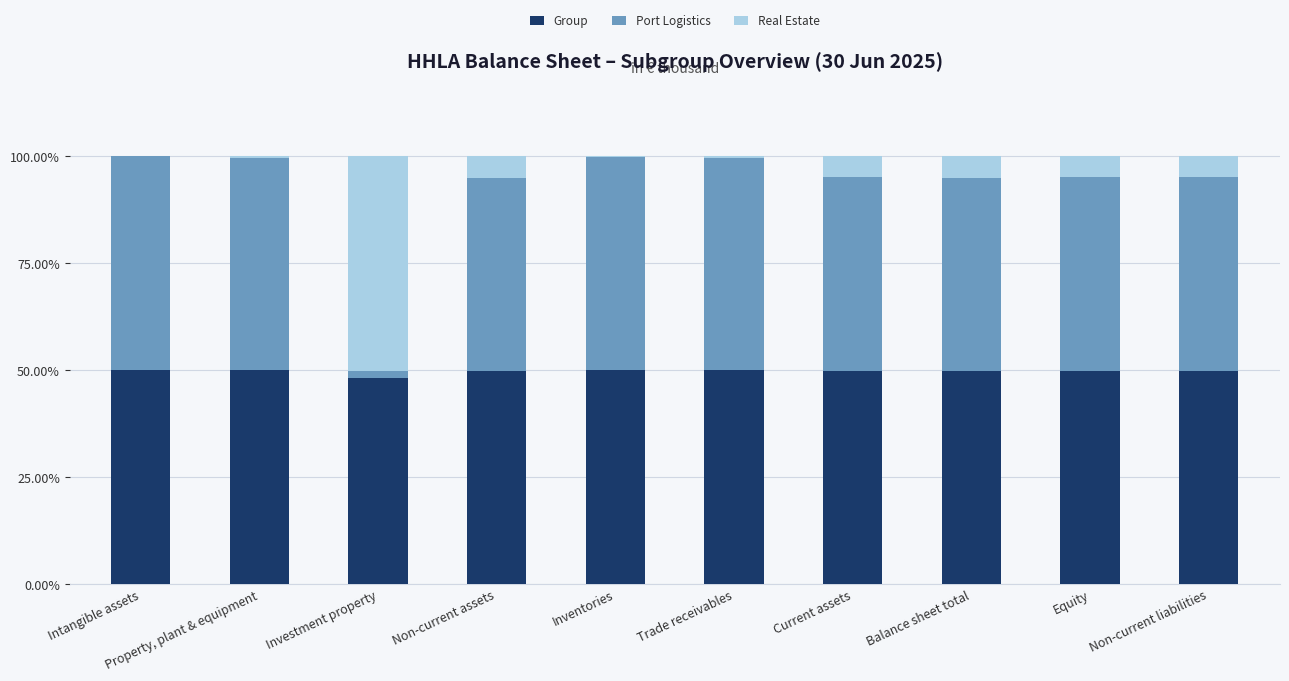

The value of Group at Investment property is 48.1. True or false?

True